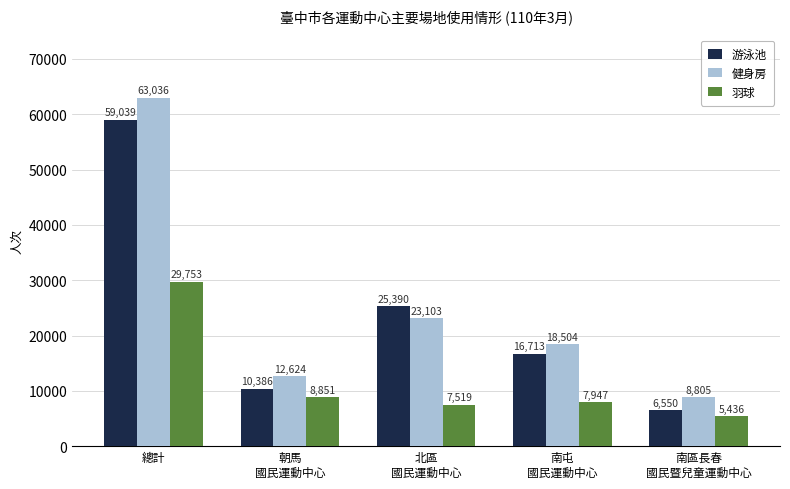

How many data points in 健身房 are less than 18504?

2